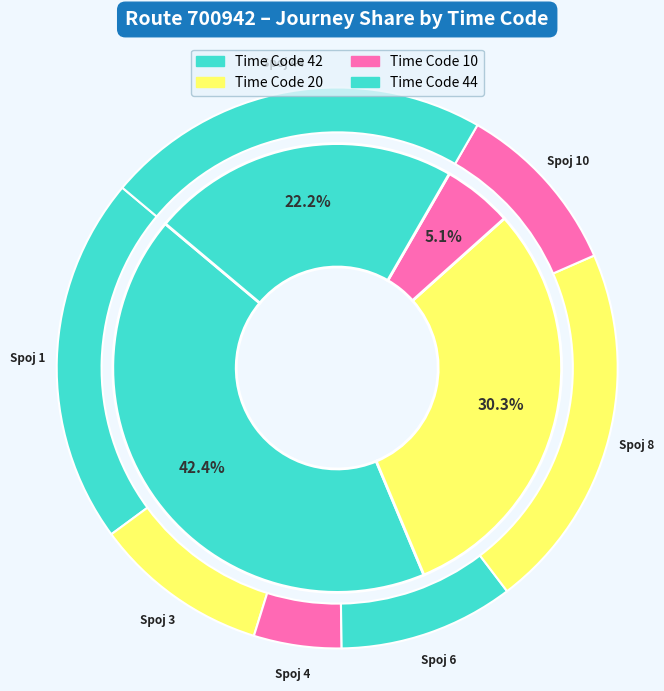

Combined, do 1 and 44 account for over 50%?

No